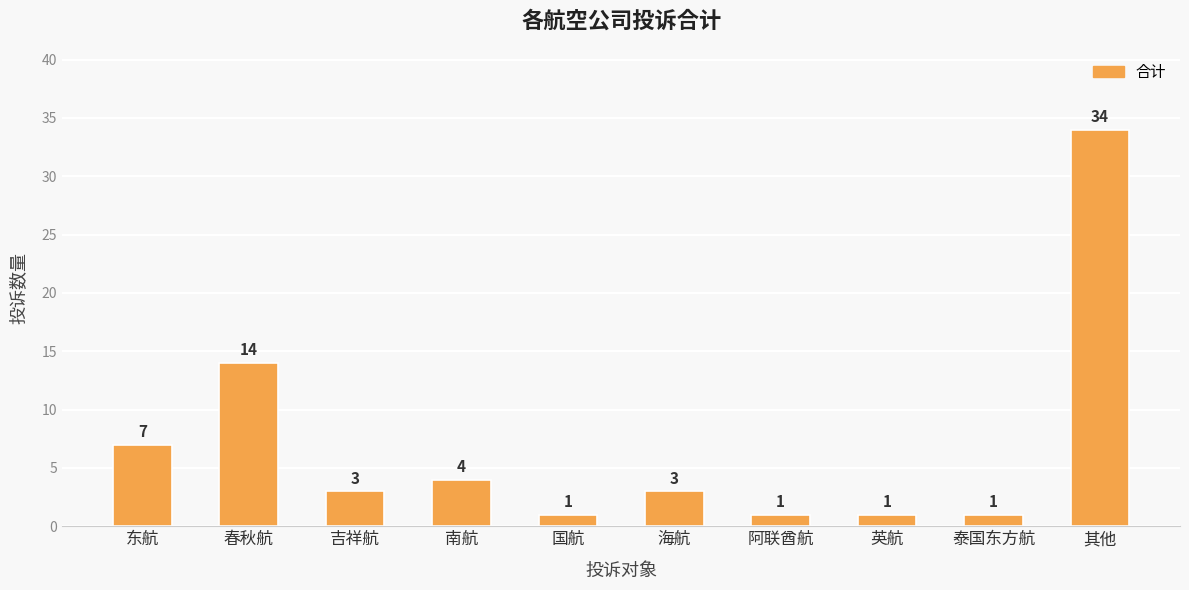

What is the change in value from 吉祥航 to 阿联酋航?

-2